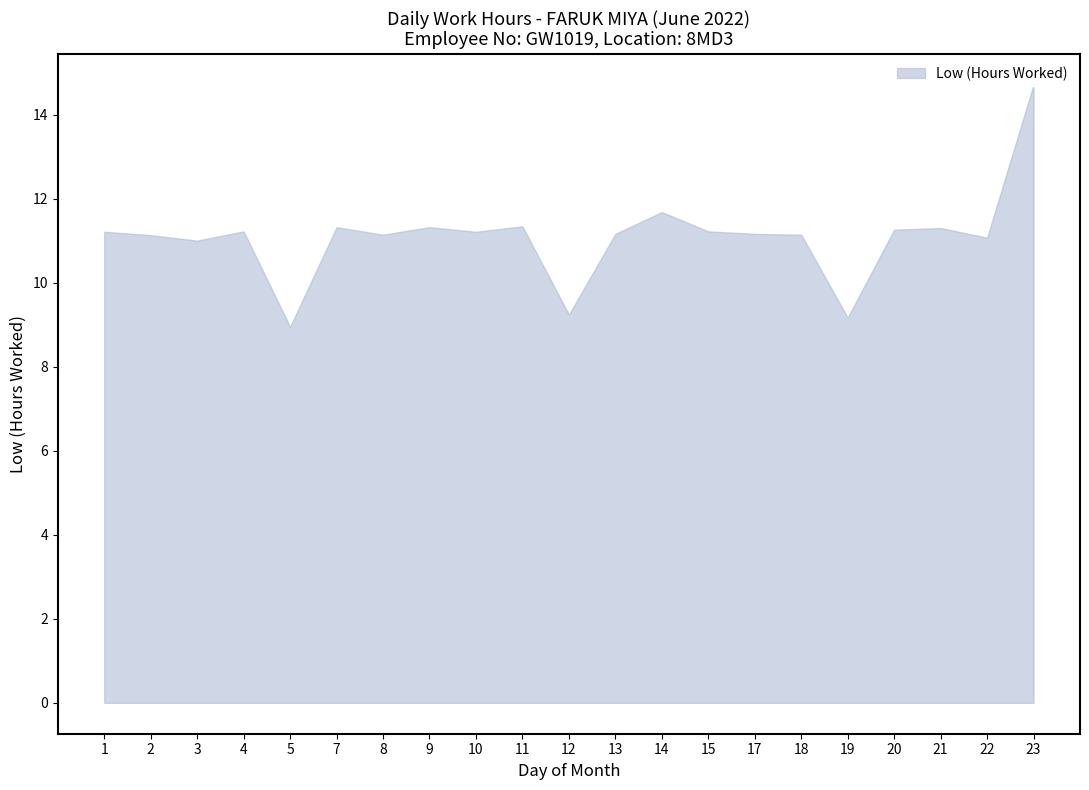

Reading left to right, extract all data points from this chart.

Low_upper: 1=11.2	2=11.1	3=11.0	4=11.2	5=8.9	7=11.3	8=11.1	9=11.3	10=11.2	11=11.3	12=9.2	13=11.2	14=11.7	15=11.2	17=11.2	18=11.1	19=9.2	20=11.3	21=11.3	22=11.1	23=14.7
Low_lower: 1=0.0	2=0.0	3=0.0	4=0.0	5=0.0	7=0.0	8=0.0	9=0.0	10=0.0	11=0.0	12=0.0	13=0.0	14=0.0	15=0.0	17=0.0	18=0.0	19=0.0	20=0.0	21=0.0	22=0.0	23=0.0